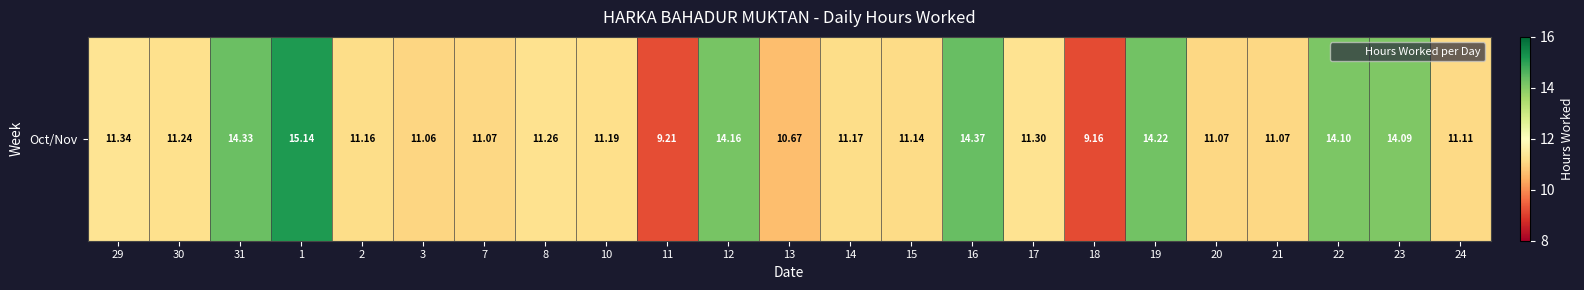

Approximately how many times larger is the value at 13 compared to 8?

0.9